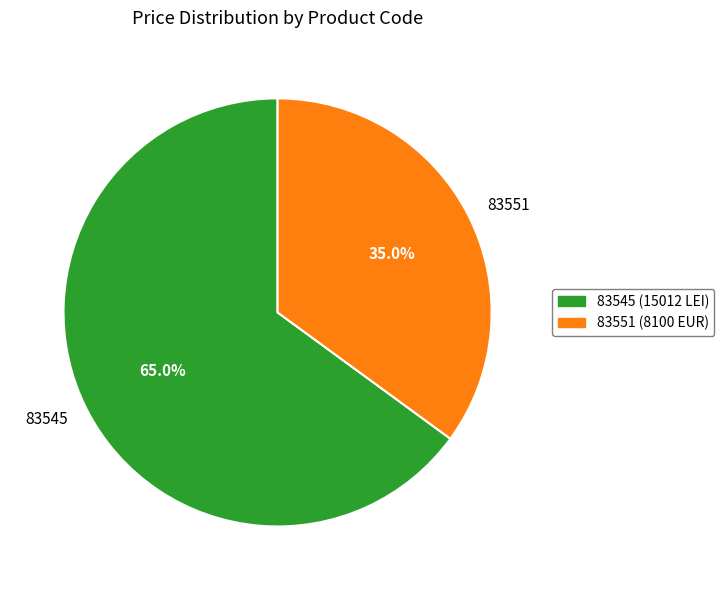

What is the largest slice in the pie chart?

83545